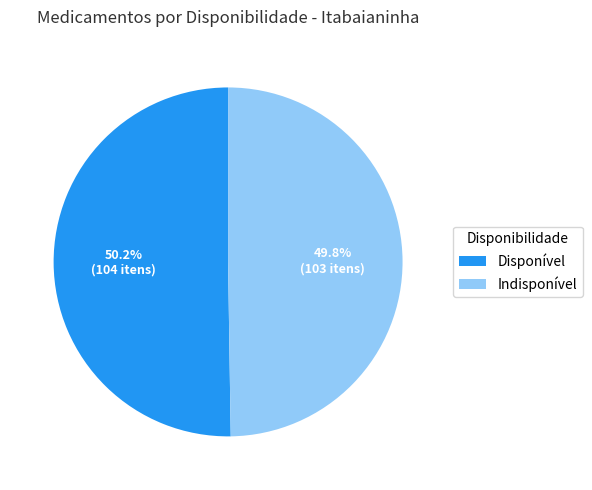

What percentage is NOT represented by Disponível?

49.8%